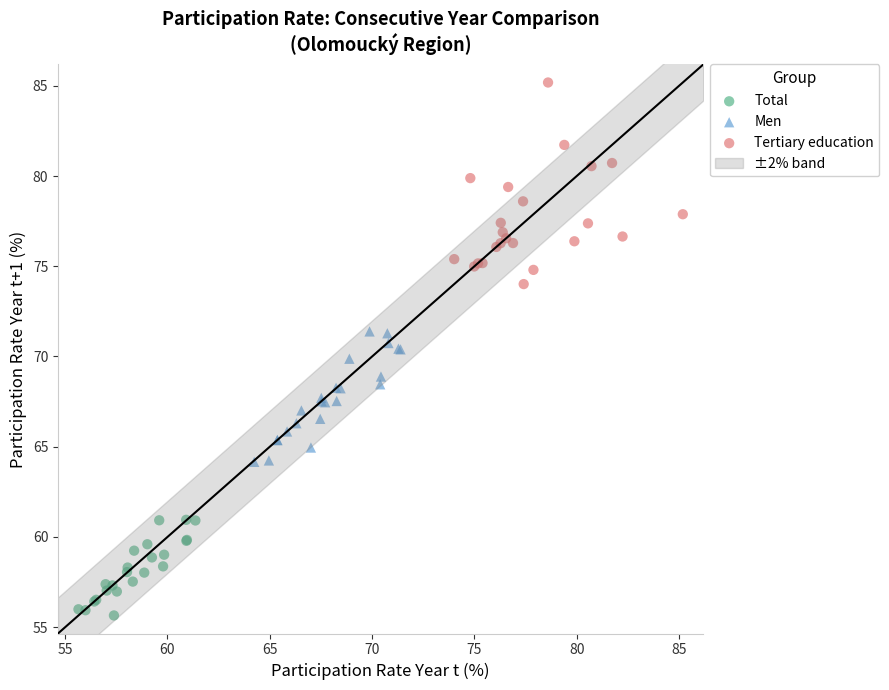

Which series contains the highest Y value?

Tertiary education